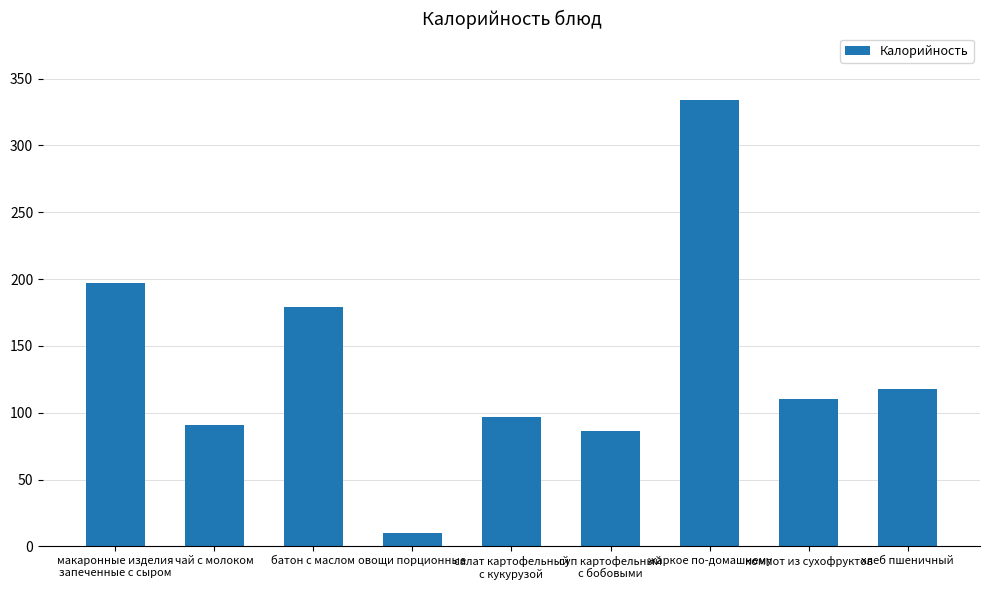

The value at жаркое по-домашнему is 333.6. True or false?

True